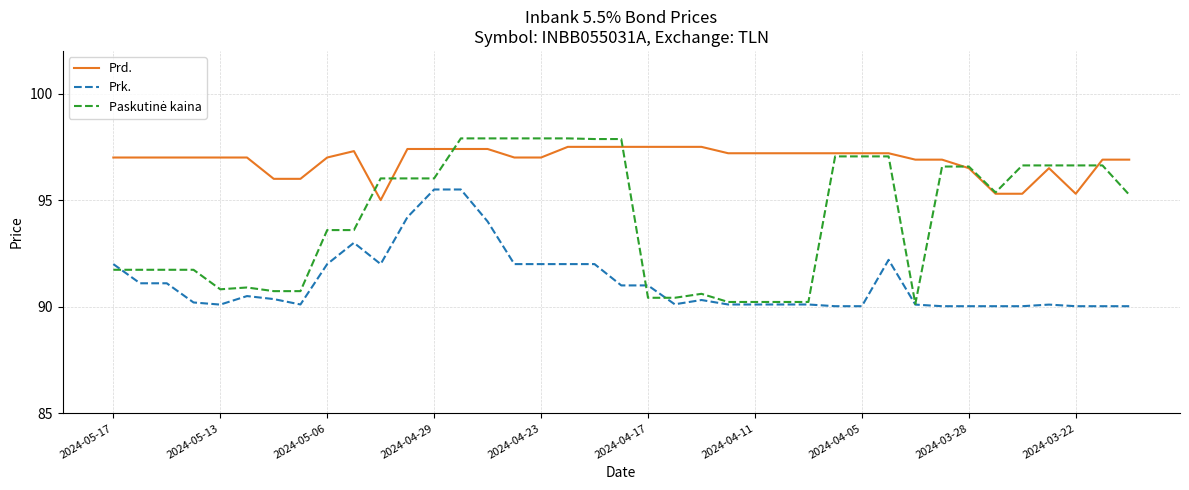

Which series has the largest total across all categories?

Prd.